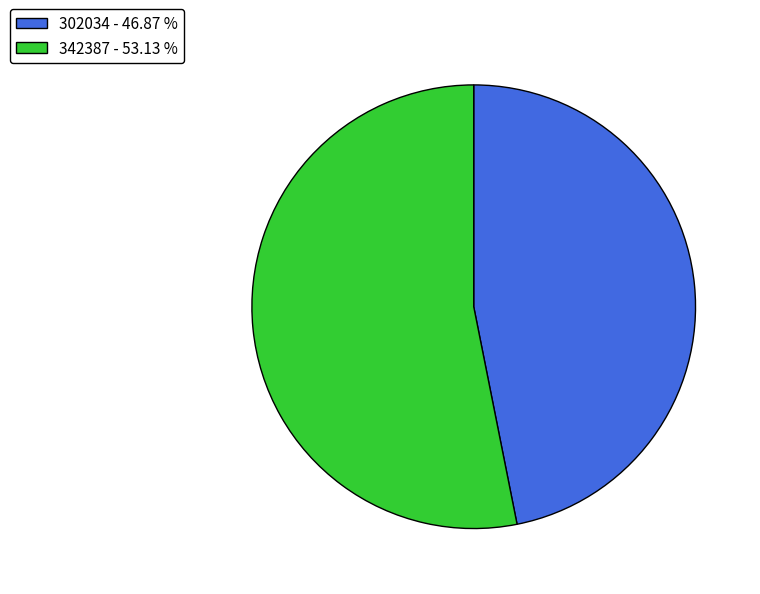

Is there any slice that represents more than half of the pie?

Yes